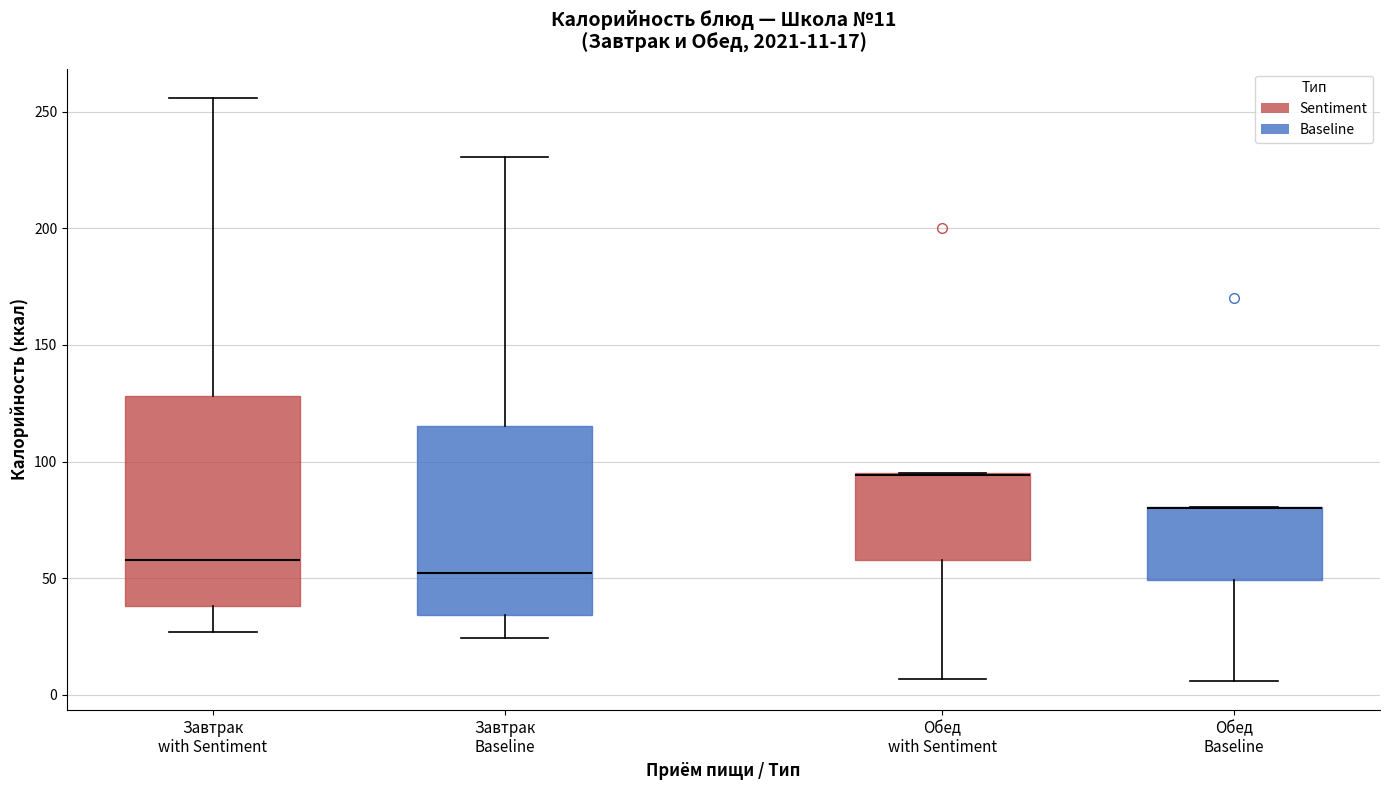

Which box is the tallest, from its lower edge to its upper edge?

Завтрак with Sentiment